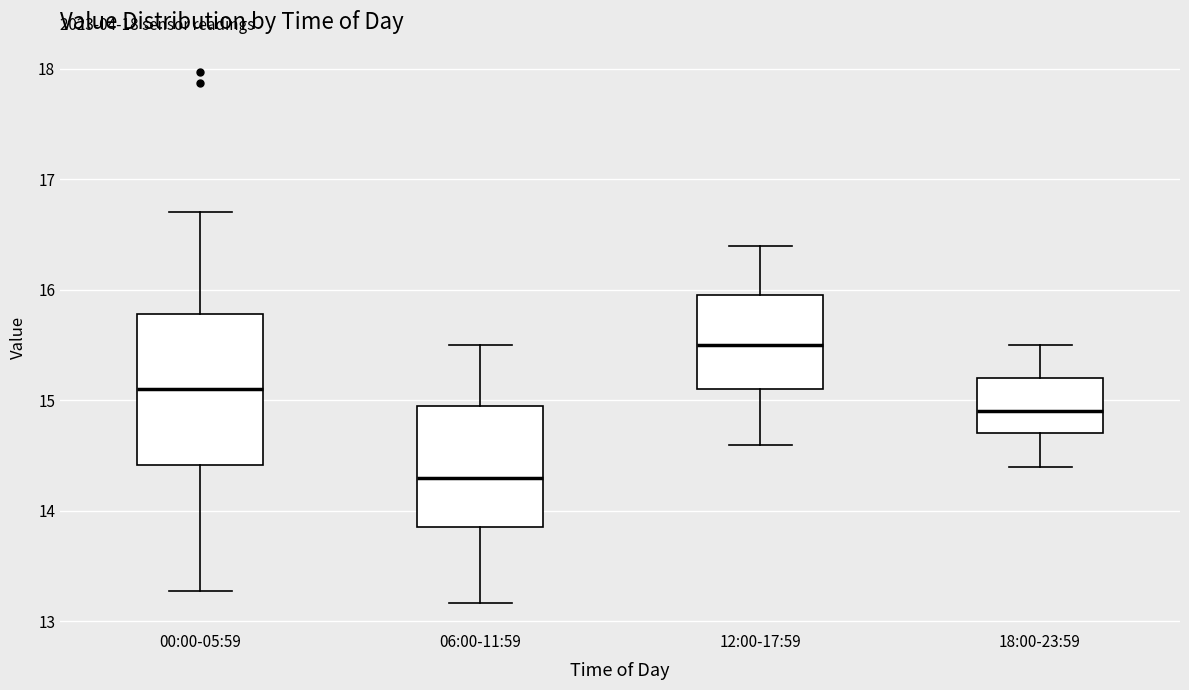

Which box's median line is the lowest?

06:00-11:59